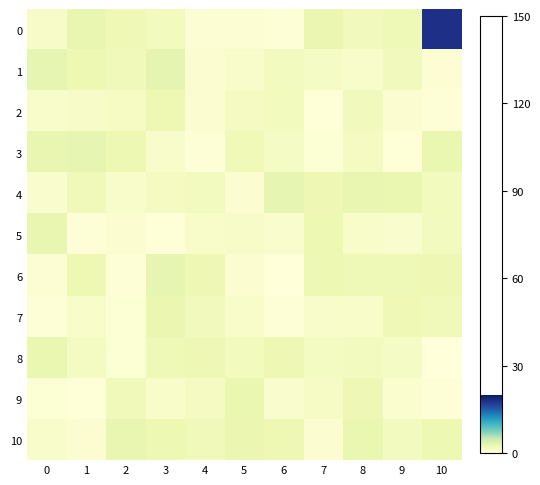

Which series changed the most between 1 and 4?

3